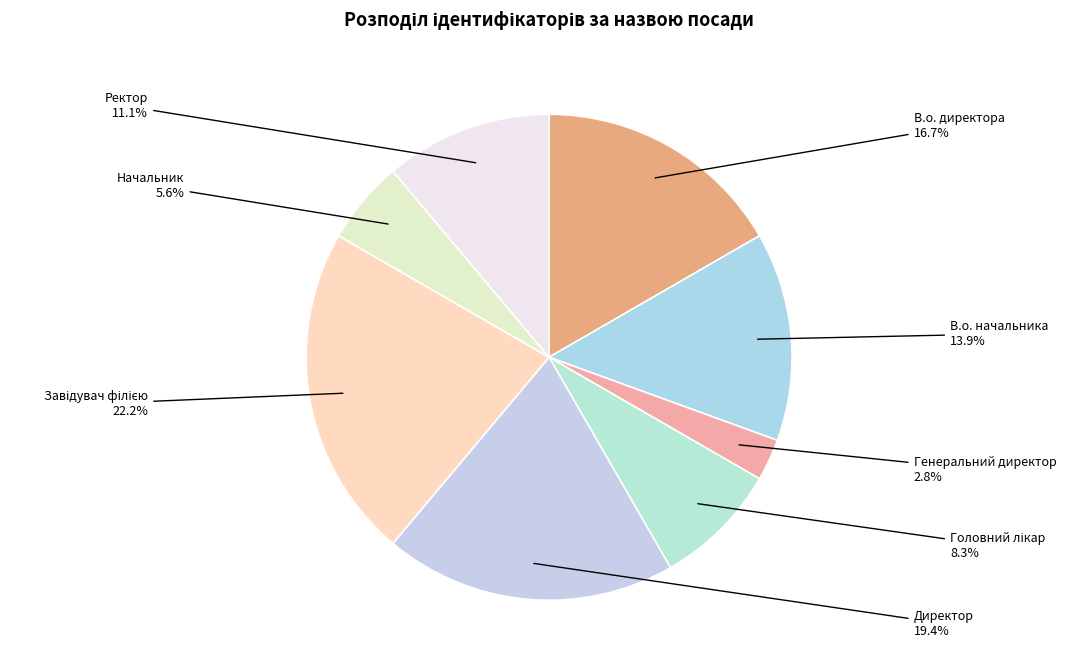

What is the ratio of the value at Начальник to the value at В.о. директора?

0.3